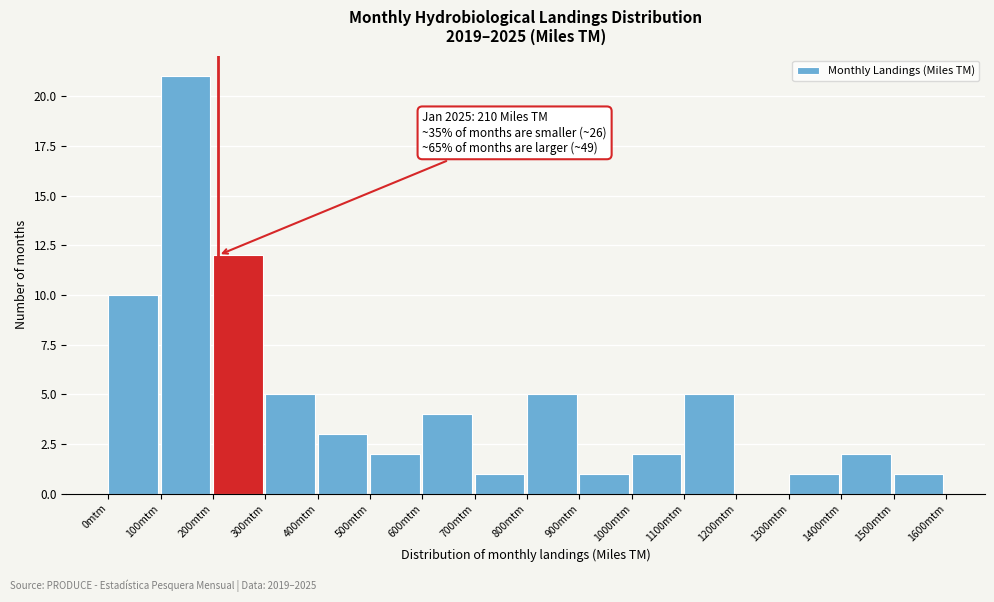

Which range on the x-axis has the tallest bar?

100 to 200